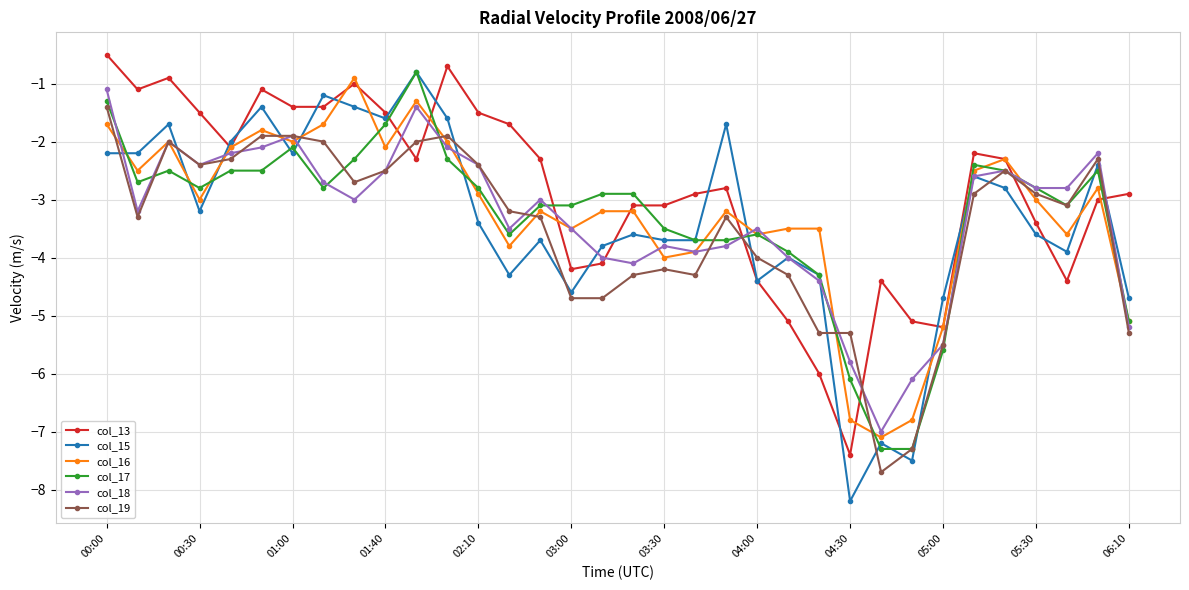

What is the highest value of the col_15 series?

-0.8